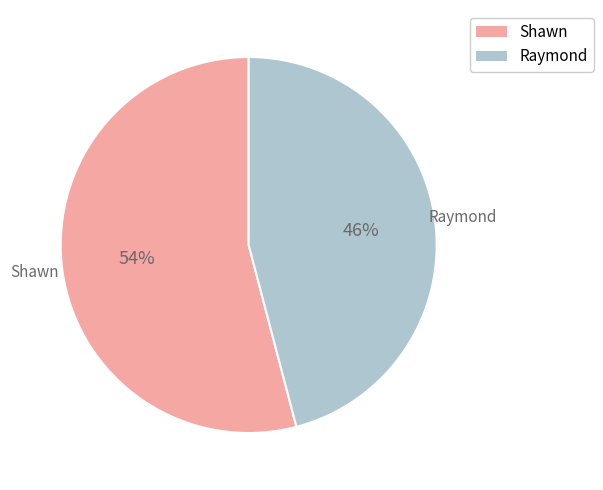

What percentage is the Shawn slice, to the nearest percent?

54%